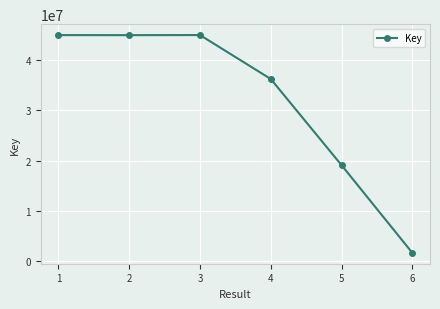

What is the smallest value displayed?

1691367